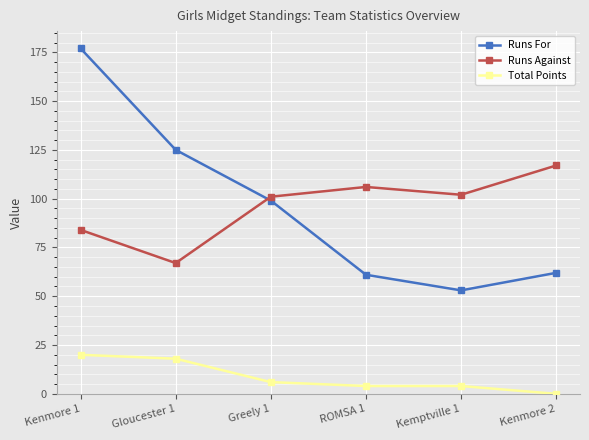

The value of Total Points at Greely 1 is 6. True or false?

True